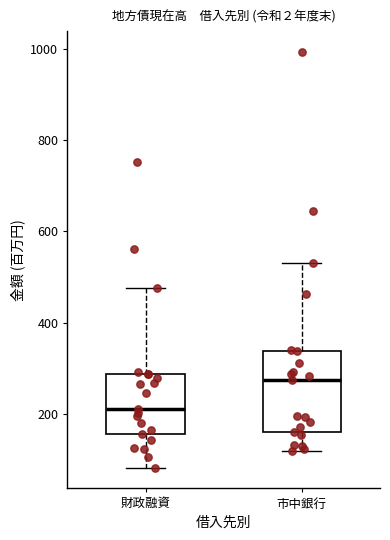

Which box is the tallest, from its lower edge to its upper edge?

市中銀行